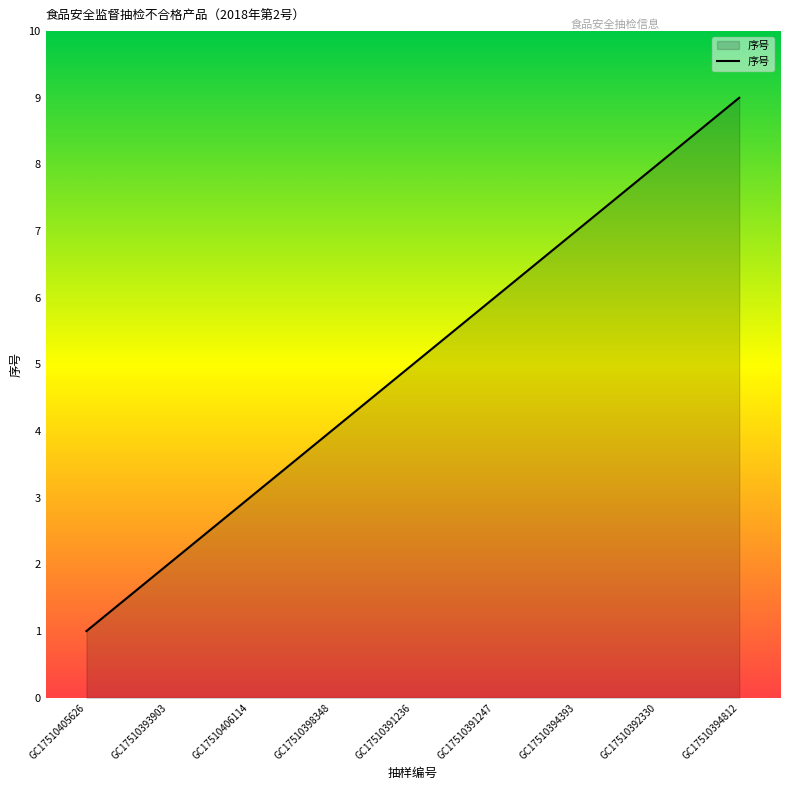

Between GC17510394812 and GC17510398348, which is larger?

GC17510394812